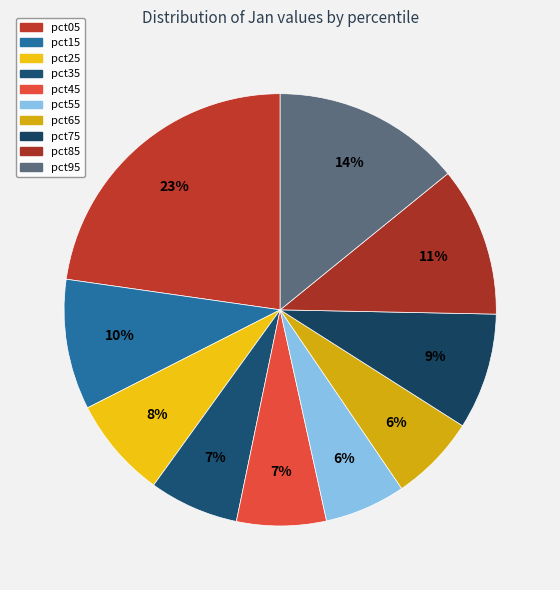

To the nearest percent, what is the difference between the largest and smallest slice percentages?

17%